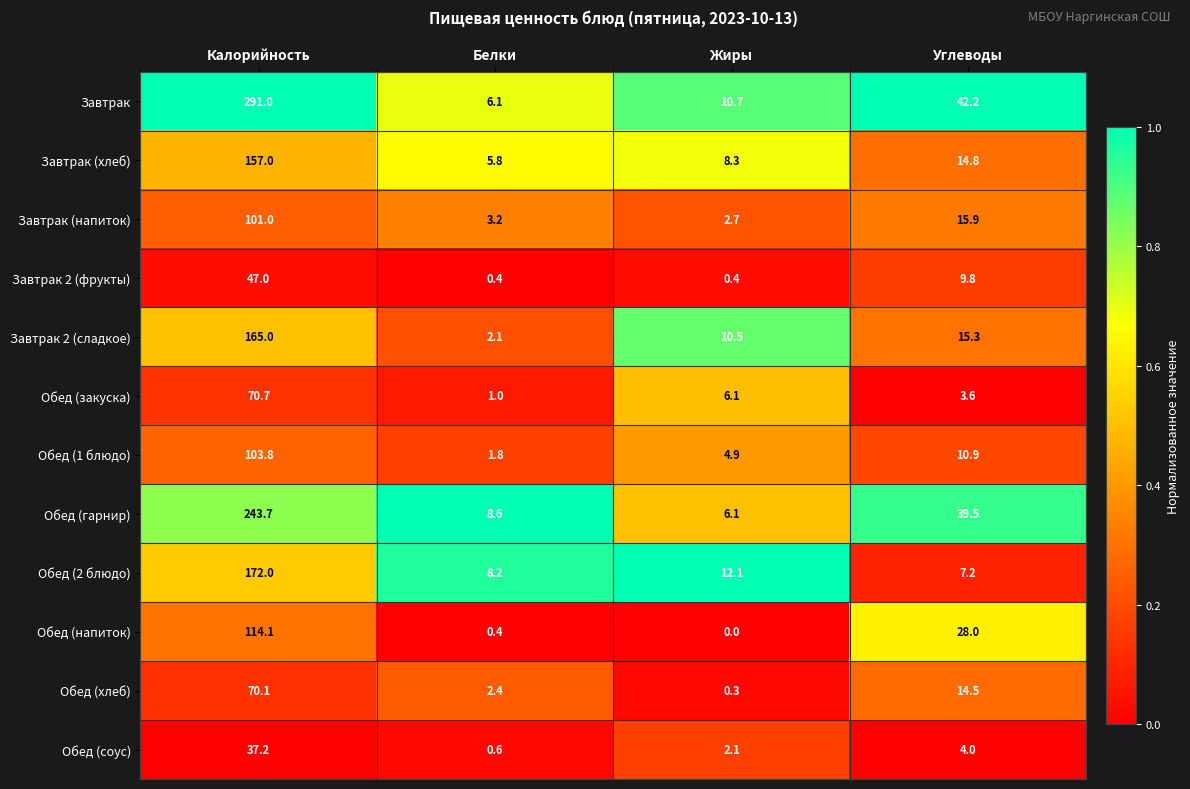

Which series has the largest total across all categories?

Завтрак